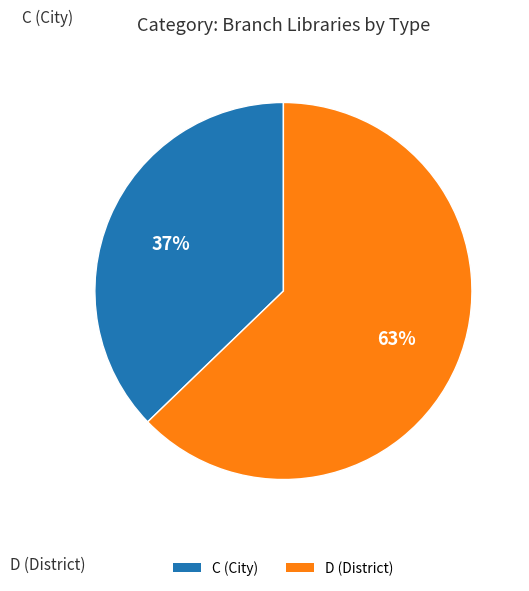

To the nearest percent, what is the difference between the largest and smallest slice percentages?

26%